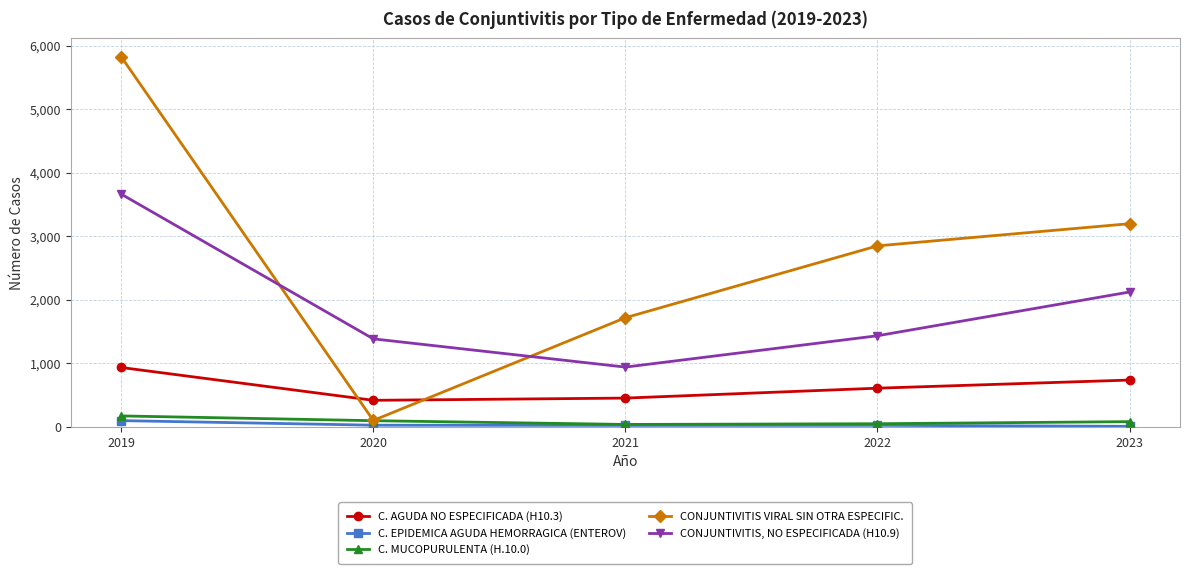

Which series has the largest total across all categories?

CONJUNTIVITIS VIRAL SIN OTRA ESPECIFIC.